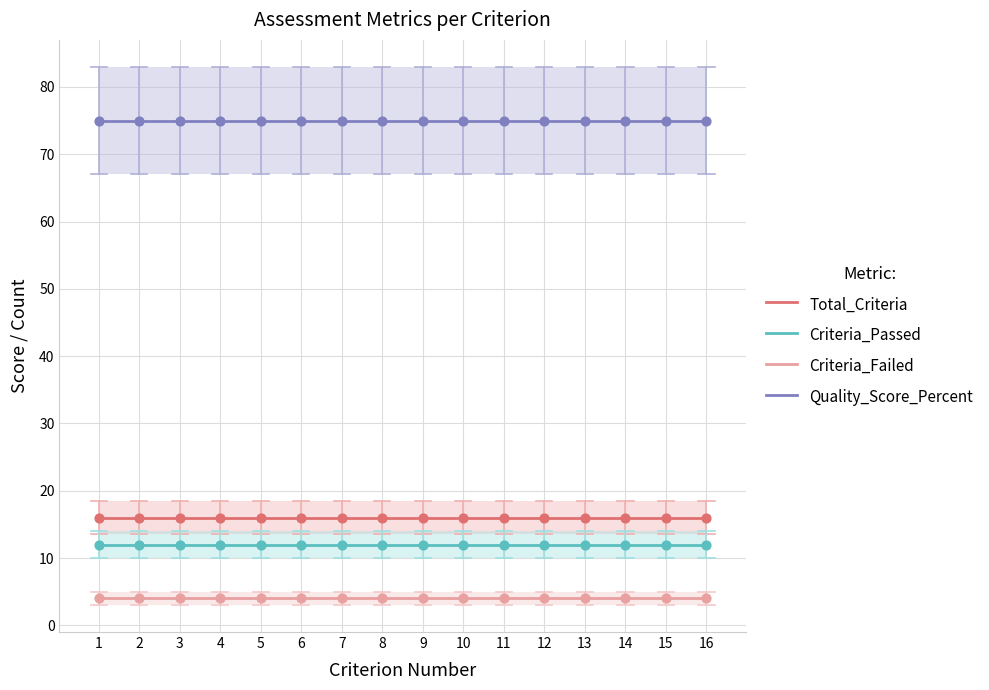

Which series contains the lowest Y value?

Criteria_Failed